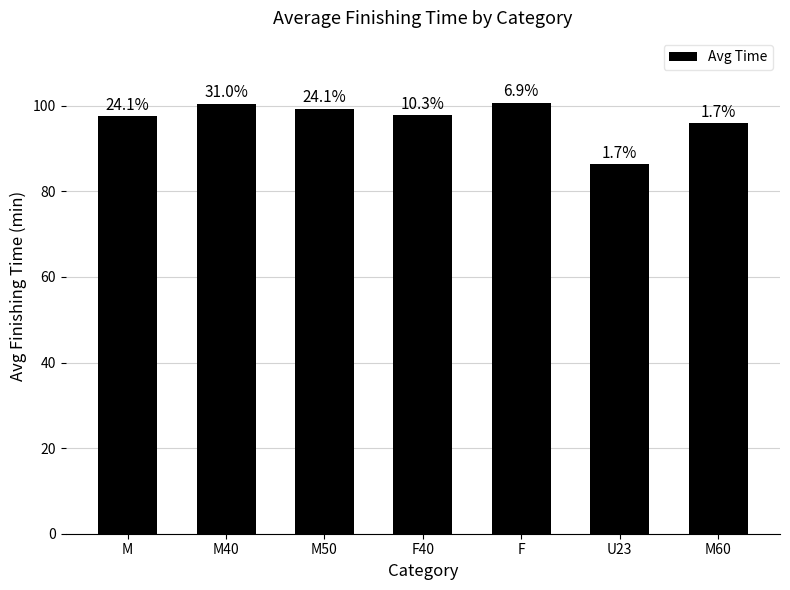

How many bars are there in total?

7